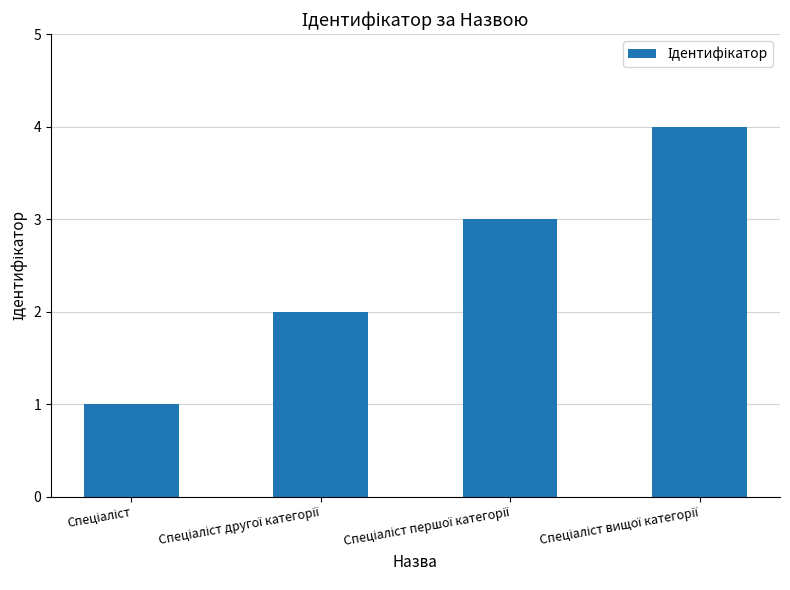

What is the maximum value shown in the chart?

4